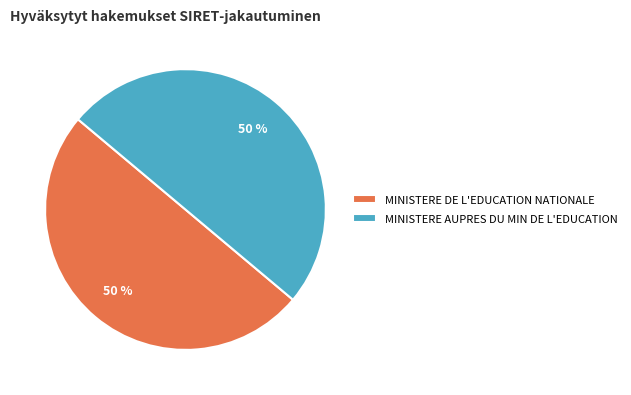

Approximately how many times larger is the value at MINISTERE AUPRES DU MIN DE L'EDUCATION compared to MINISTERE DE L'EDUCATION NATIONALE?

1.0